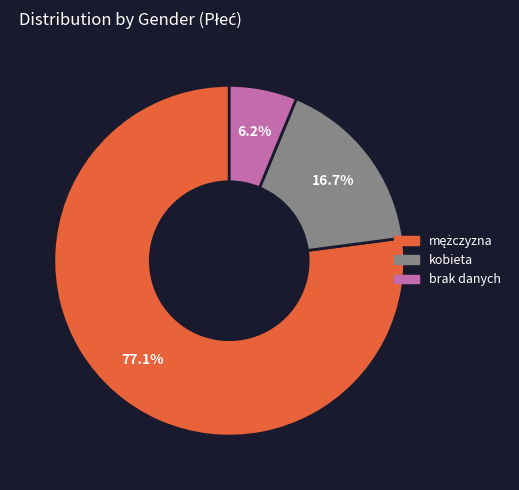

Is there any slice that represents more than half of the pie?

Yes